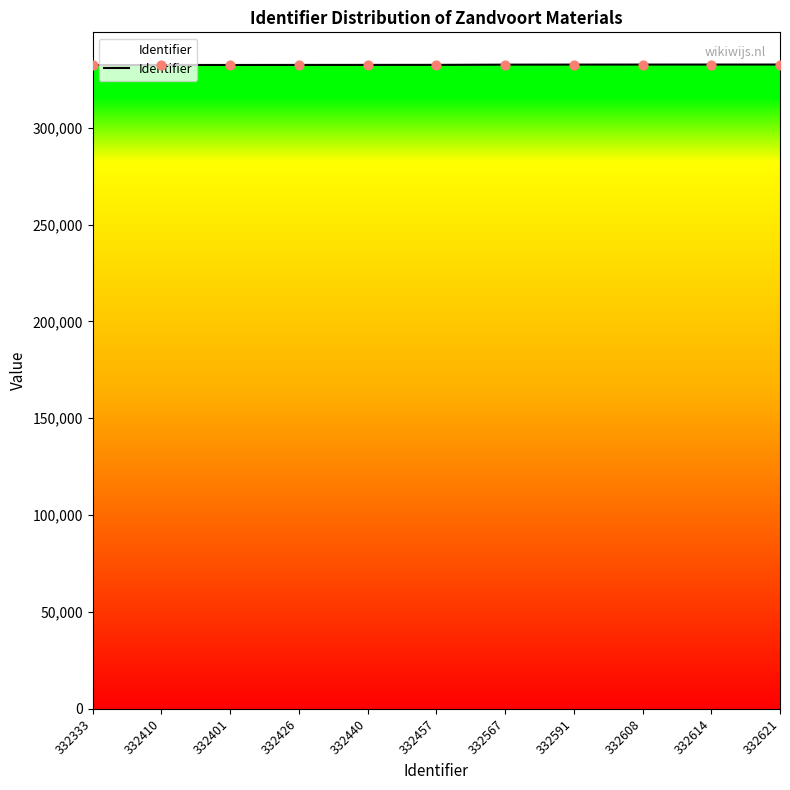

Approximately how many times larger is the value at 332333 compared to 332426?

1.0